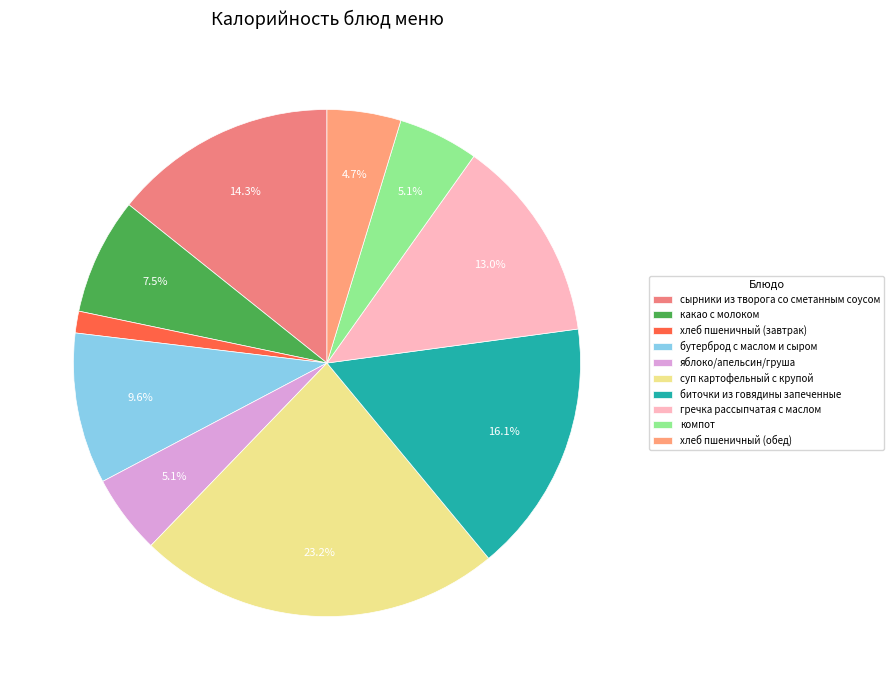

To the nearest percent, what is the difference between the хлеб пшеничный (обед) and хлеб пшеничный (завтрак) slice percentages?

3%